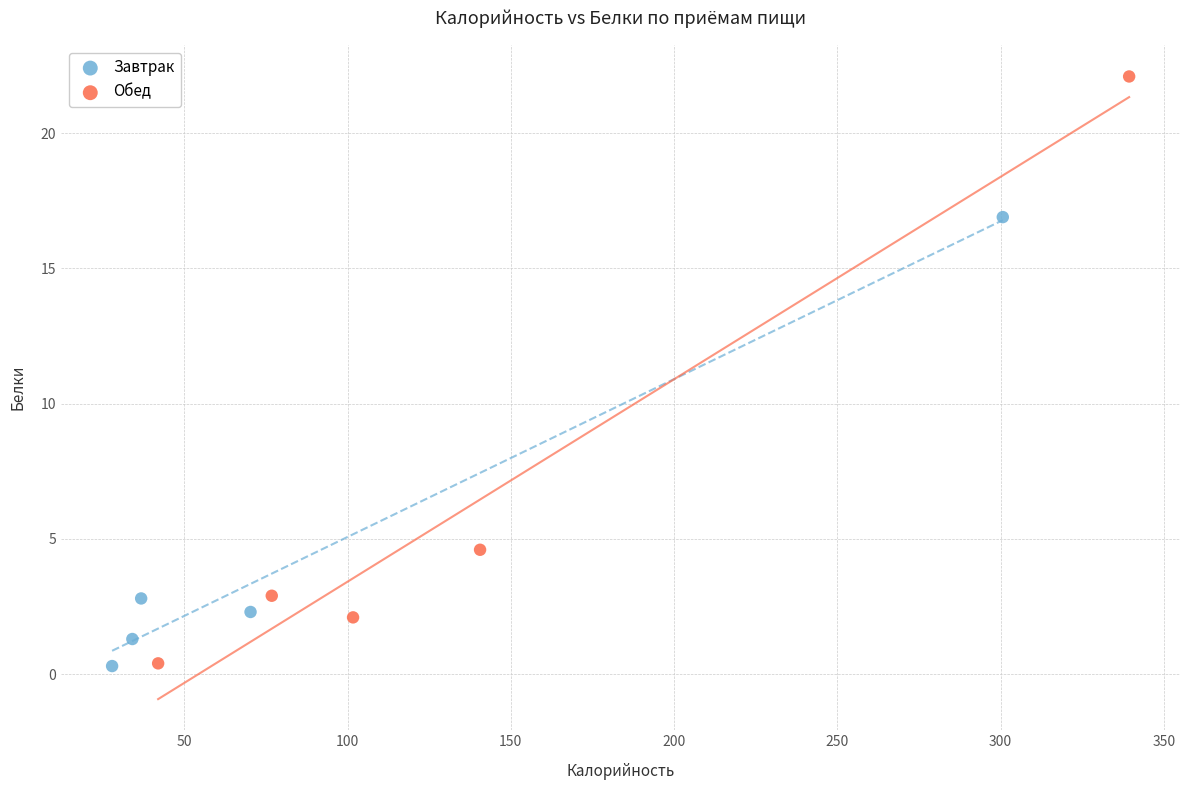

Which series has the widest spread of Y values?

Обед